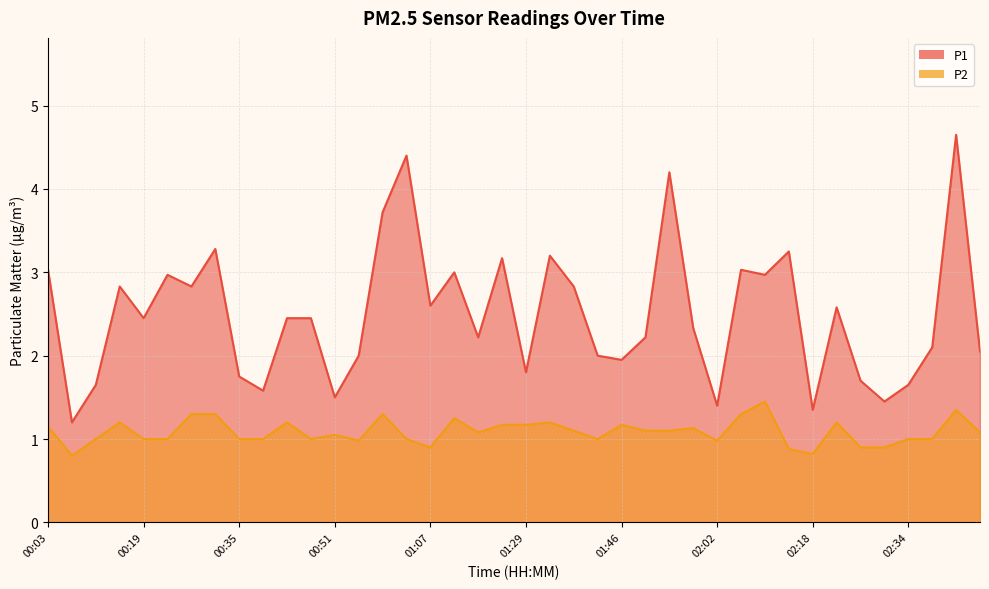

What is the difference between the highest and lowest values at 01:33?

2.0